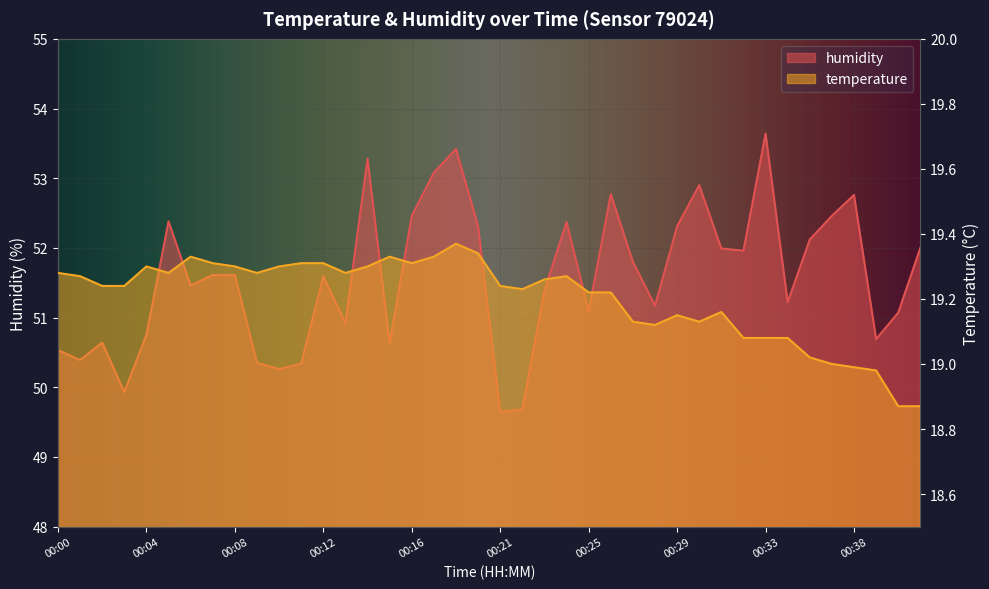

Rank the series by their average value, from highest to lowest.

humidity, temperature